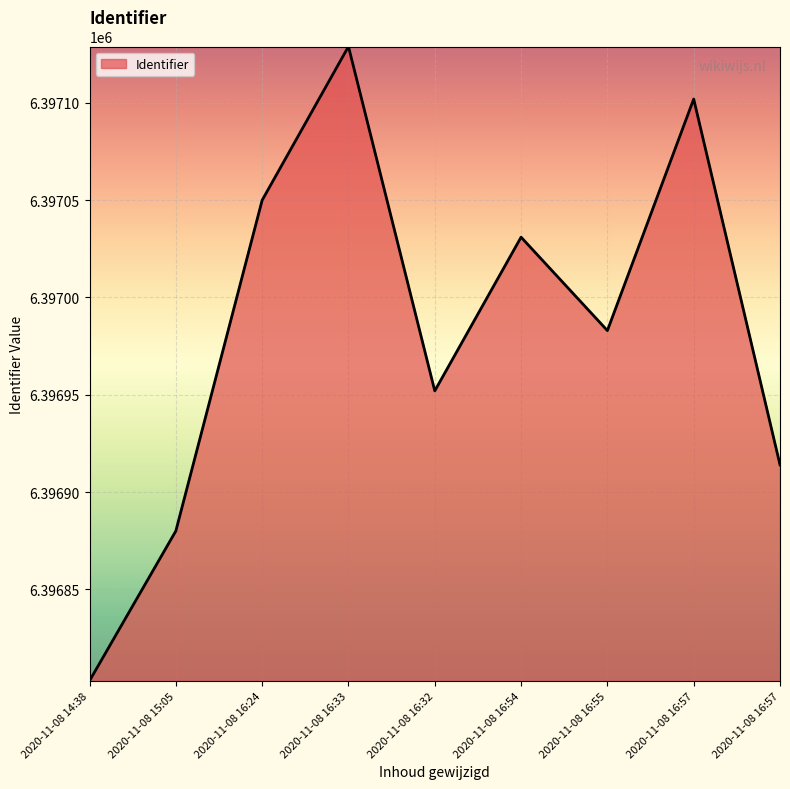

What is the label of the 4th point from the left?

2020-11-08 16:33